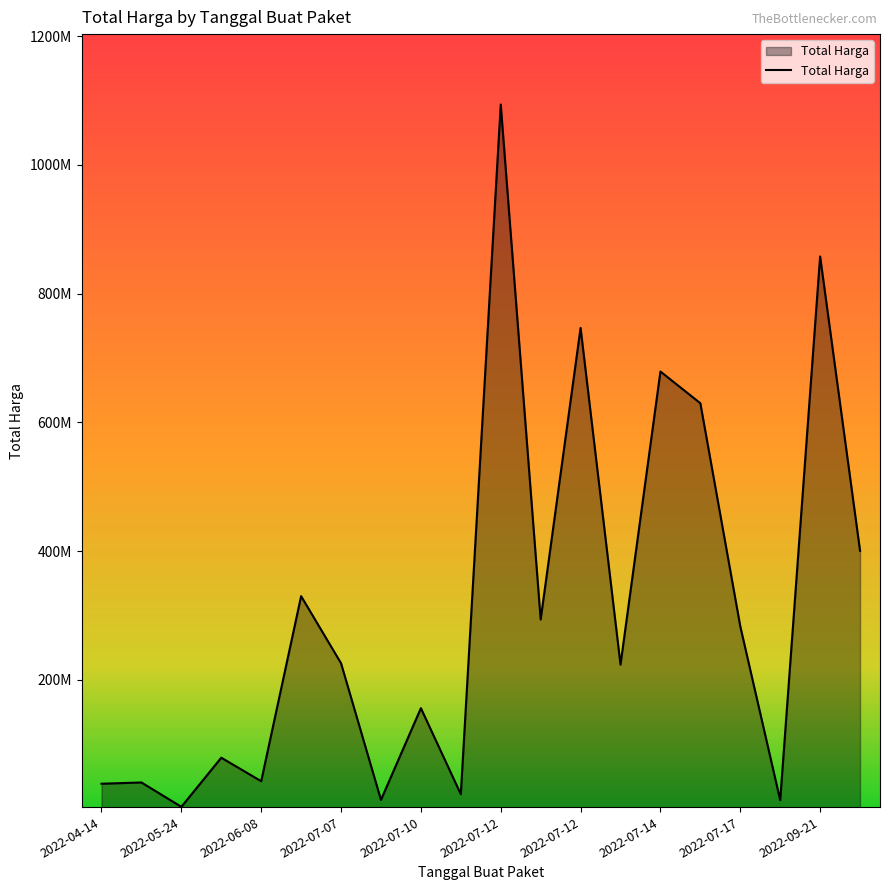

True or false: there are more than 1 points higher than both neighbors.

True